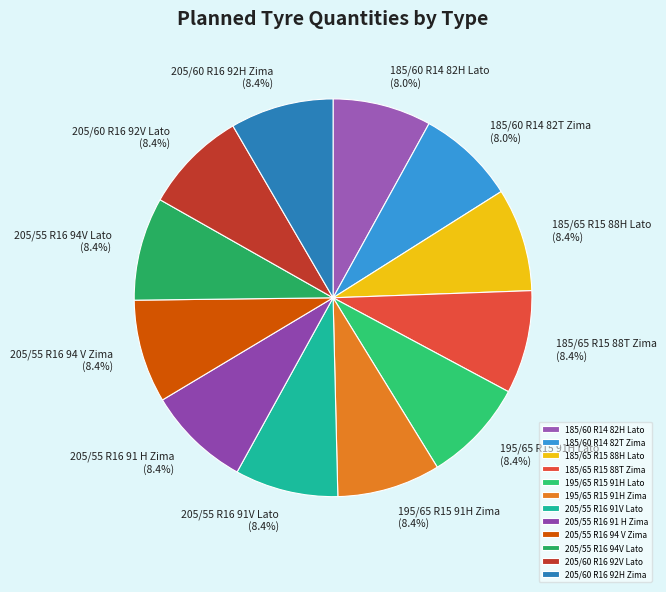

To the nearest percent, what percentage of the pie is 205/55 R16 94 V Zima?

8%